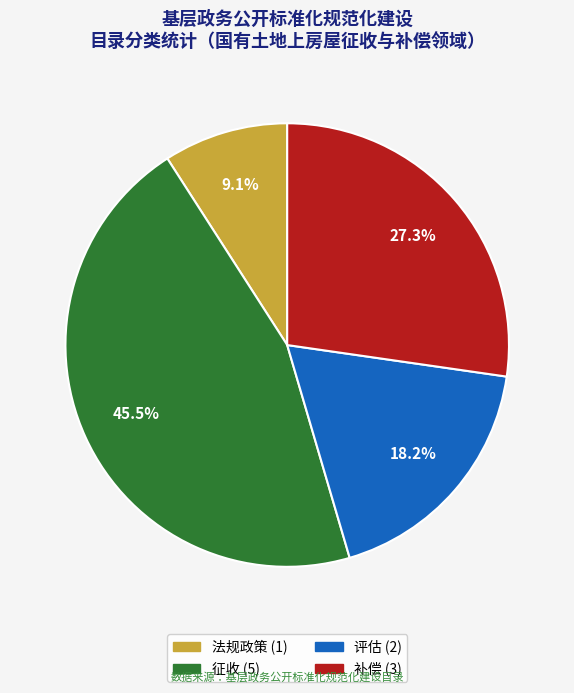

Does any single category account for the majority?

No